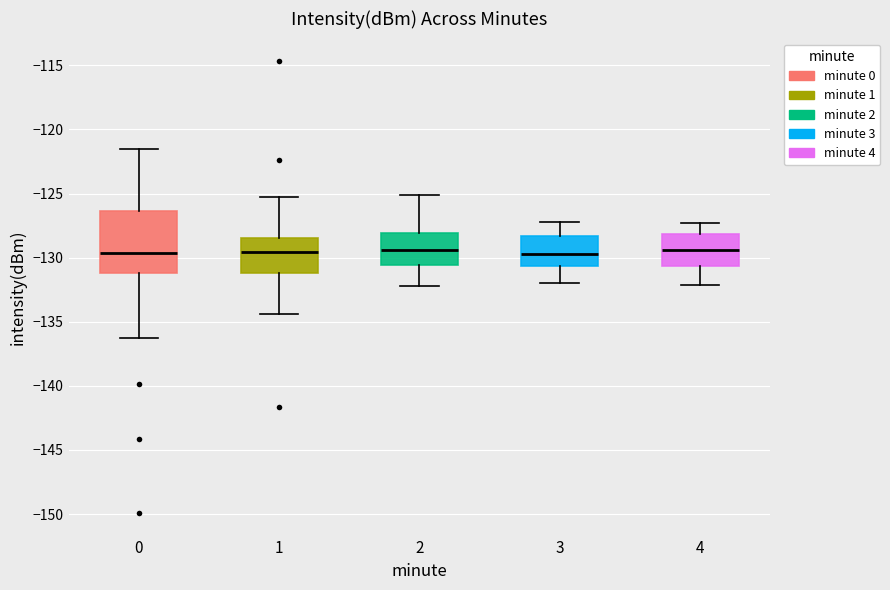

Comparing the boxes themselves (not the whiskers), which one is the tallest?

0